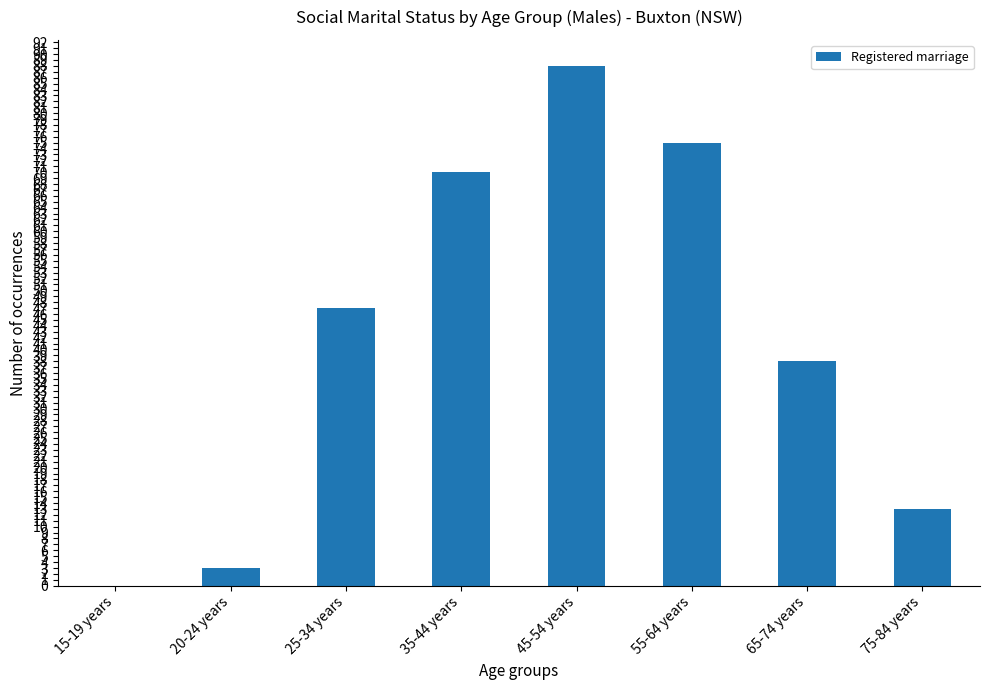

Is it true that the value at 45-54 years is 52?

False